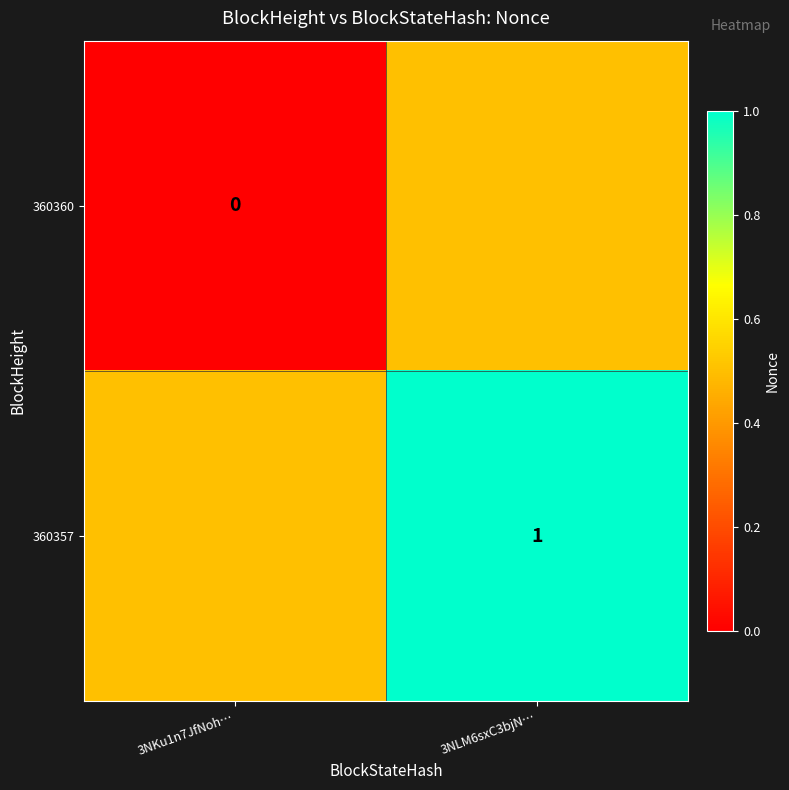

True or false: 360357 has a value of 1.0 at 3NLM6sxC3bjN….

True